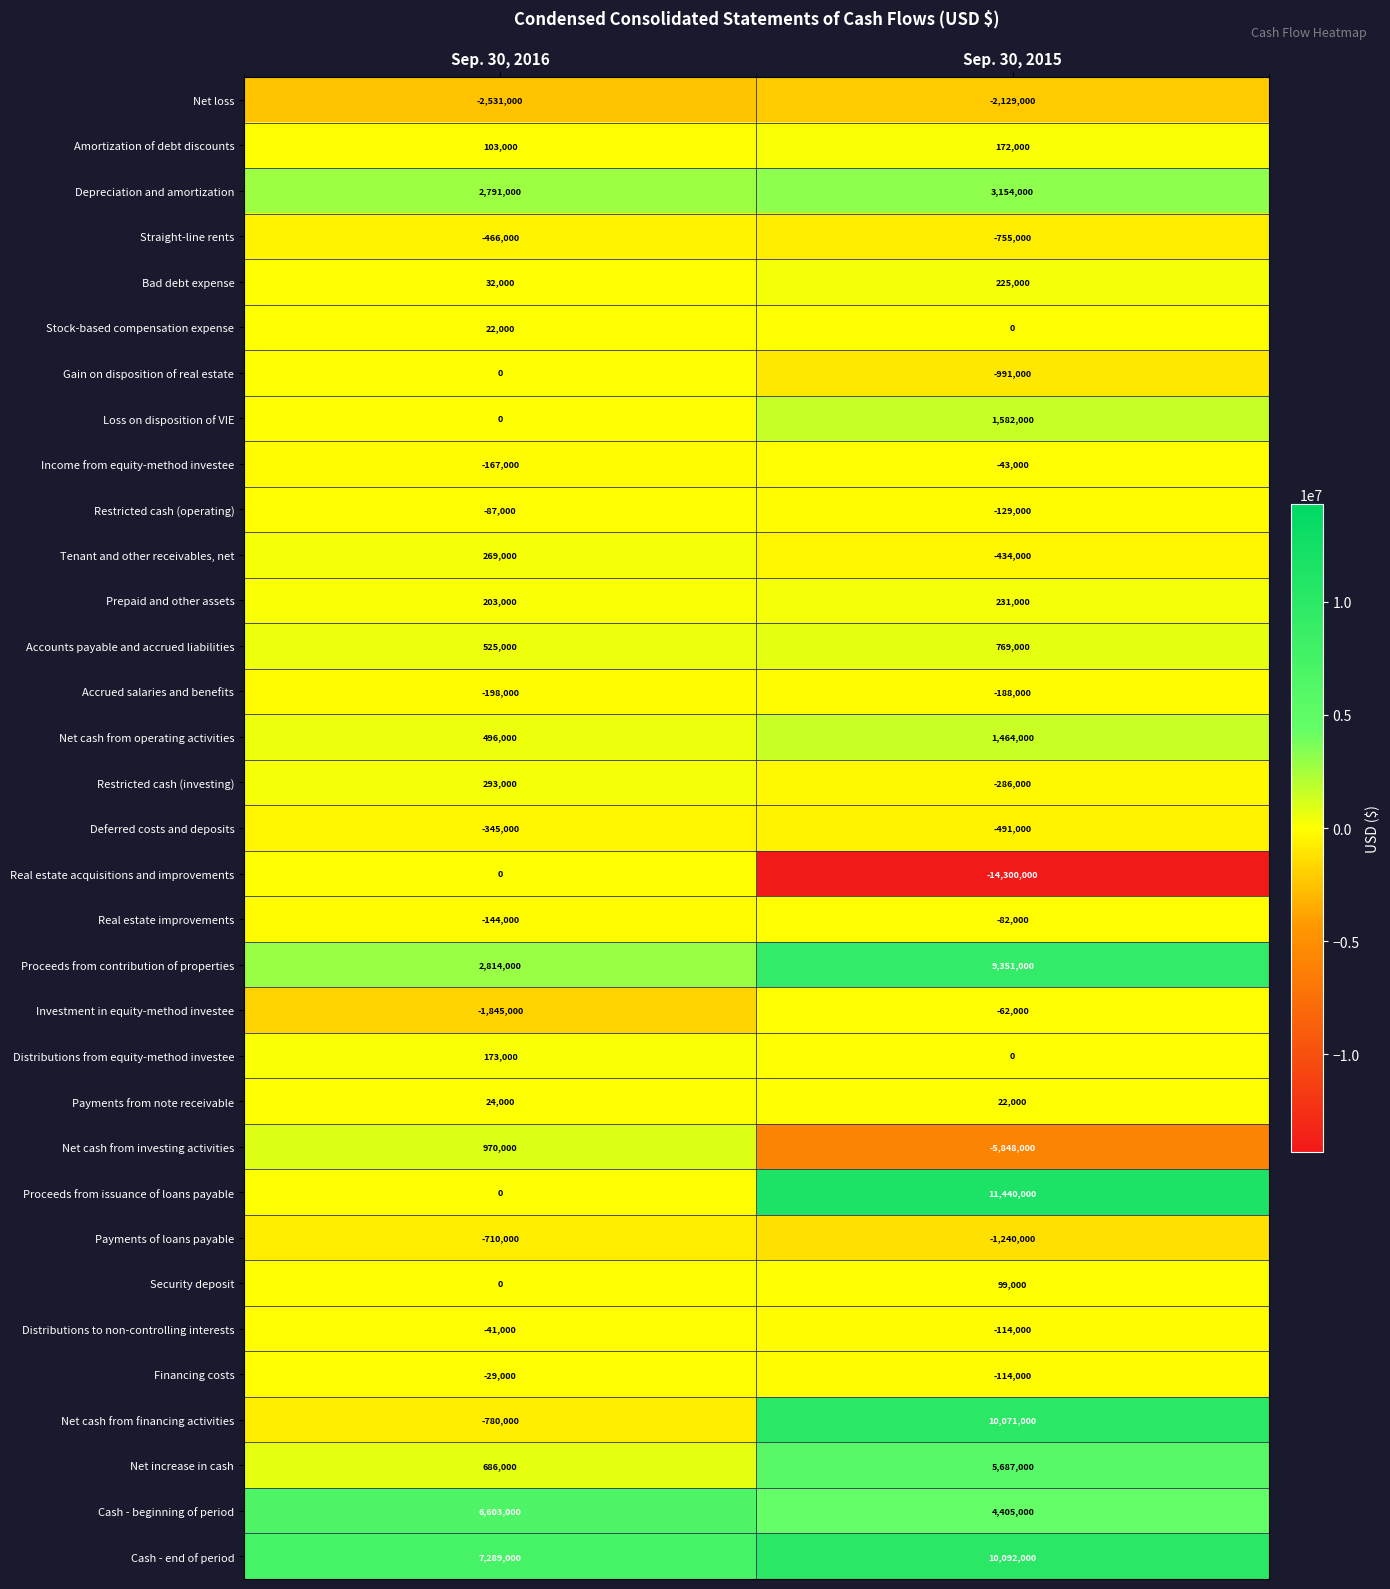

List the labels in order of Loss on disposition of VIE value, largest first.

Sep. 30, 2015, Sep. 30, 2016